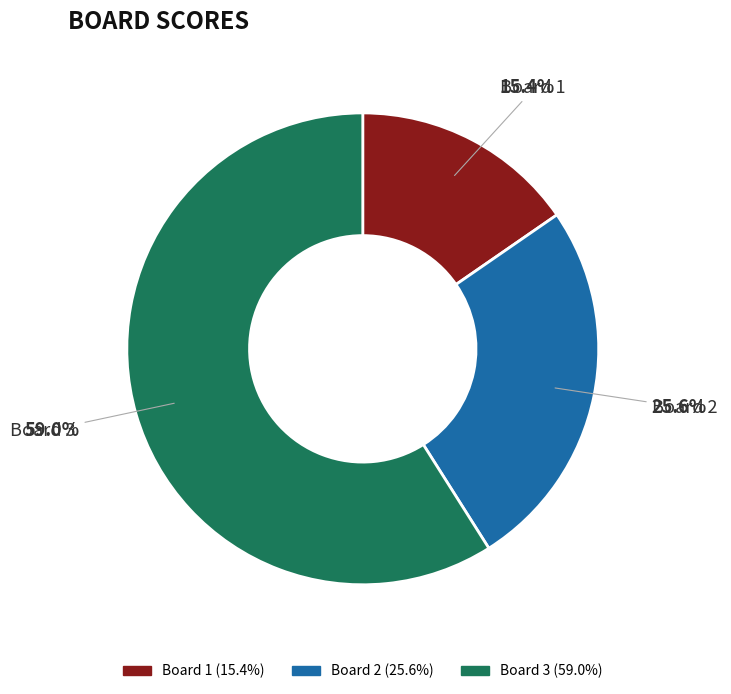

What is the total percentage of Board 2 and Board 3?

84.6%